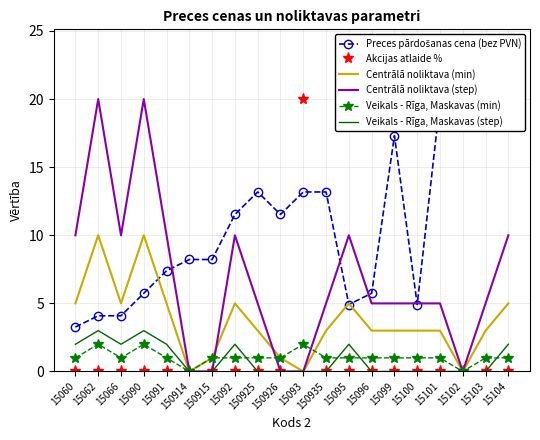

Is the value of Preces pārdošanas cena (bez PVN) at 15095 greater than the value of Veikals - Rīga, Maskavas (min) at 15092?

Yes